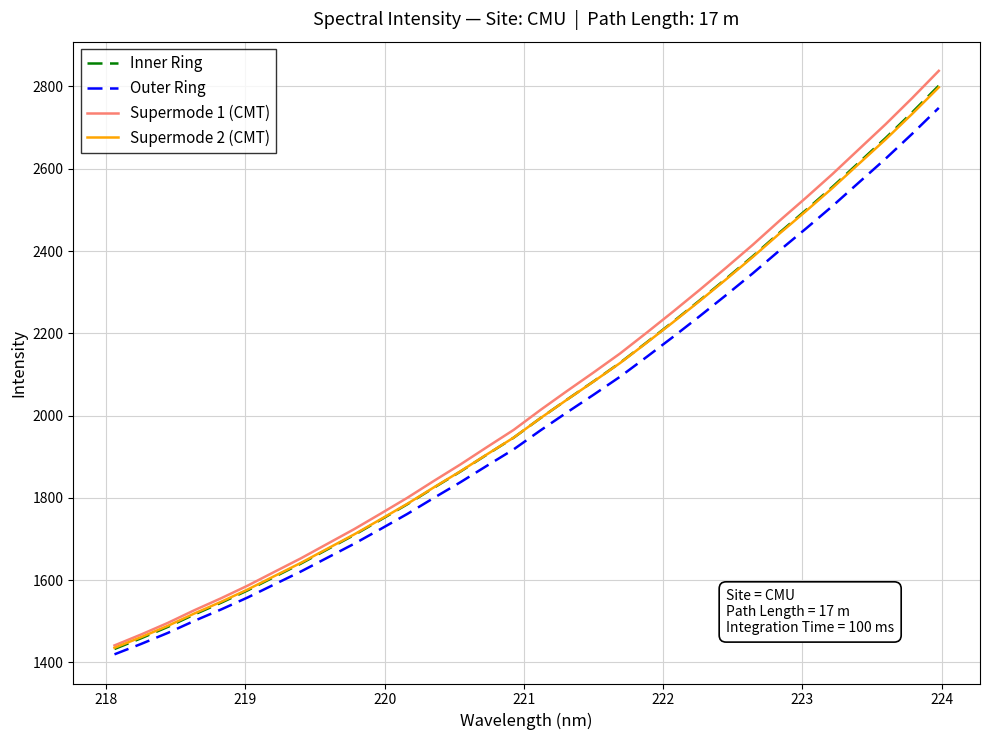

What is the sum of all Outer Ring values?

63718.6